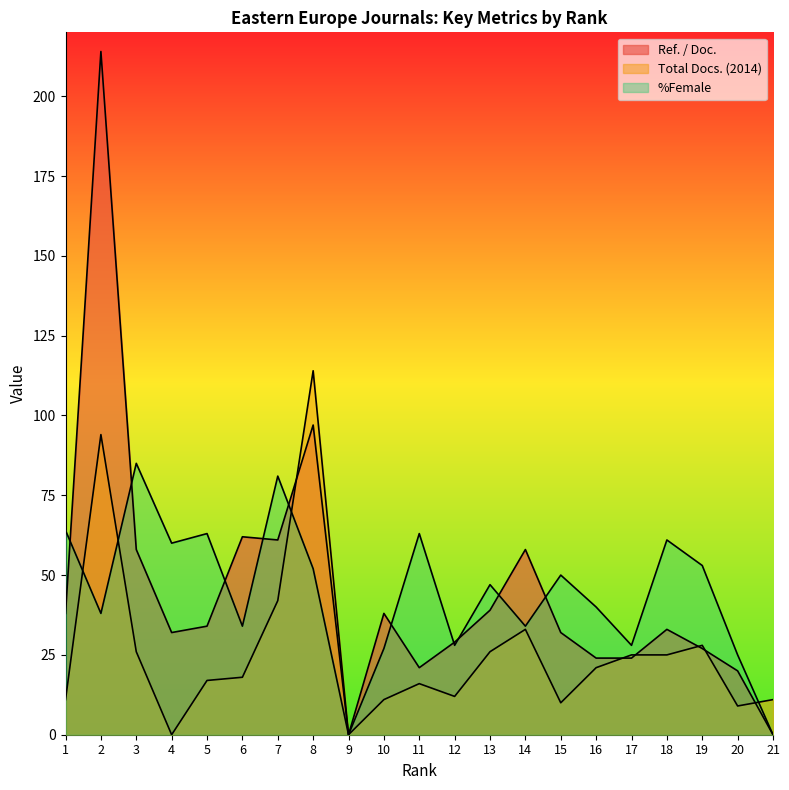

Between 14 and 15, which series saw the biggest shift?

Ref. / Doc.